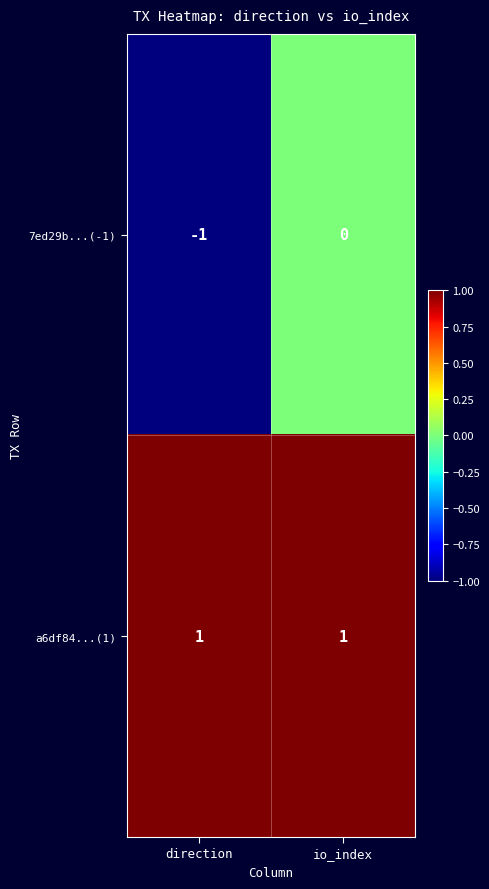

The 7ed29b...(-1) series shows 0 at direction. True or false?

False